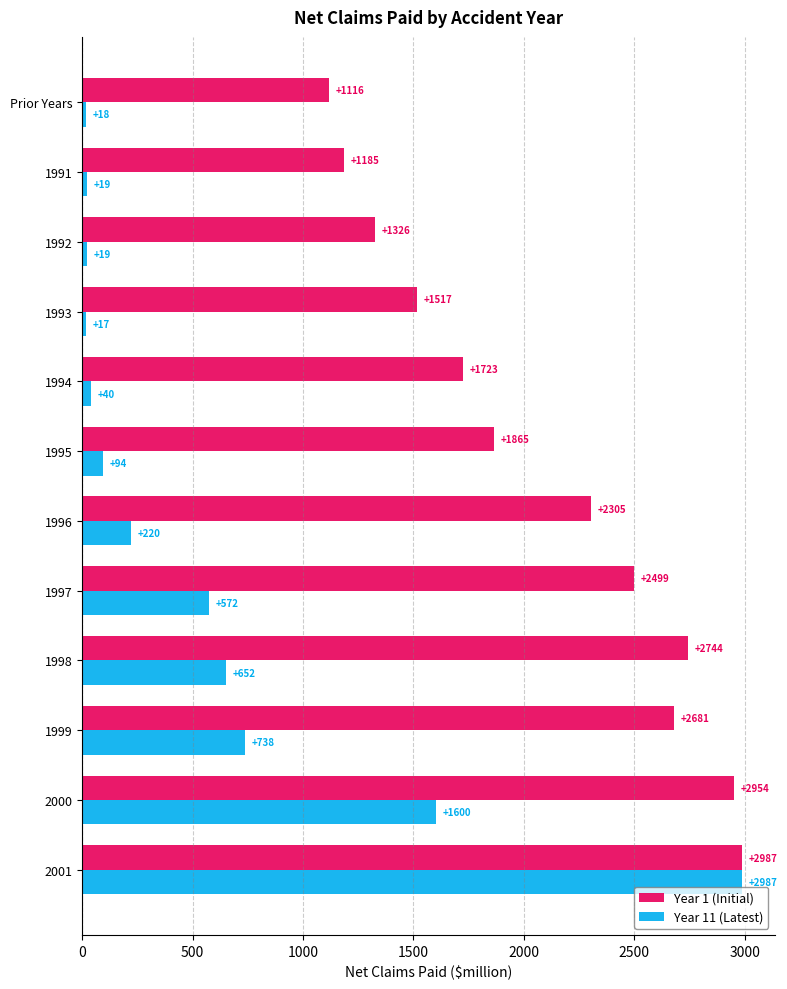

At how many categories does at least one series exceed 2654?

4